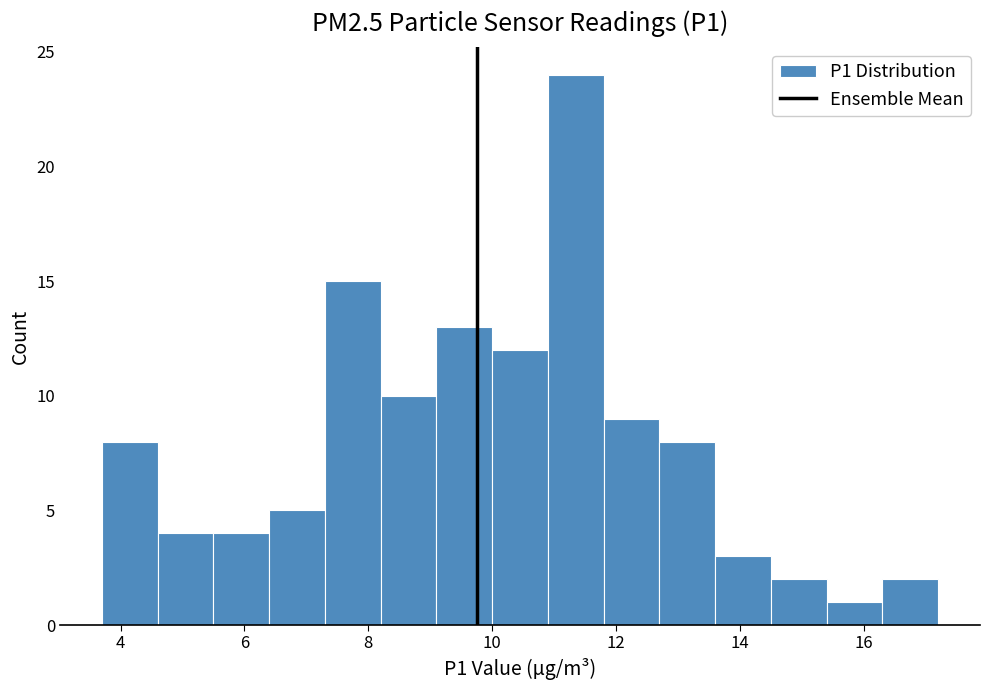

How tall is the bar that spans 10.0 to 10.9 on the x-axis? Neither the bar edges nor the heights are printed on the chart, so give them approximately, as read against the axes.

12